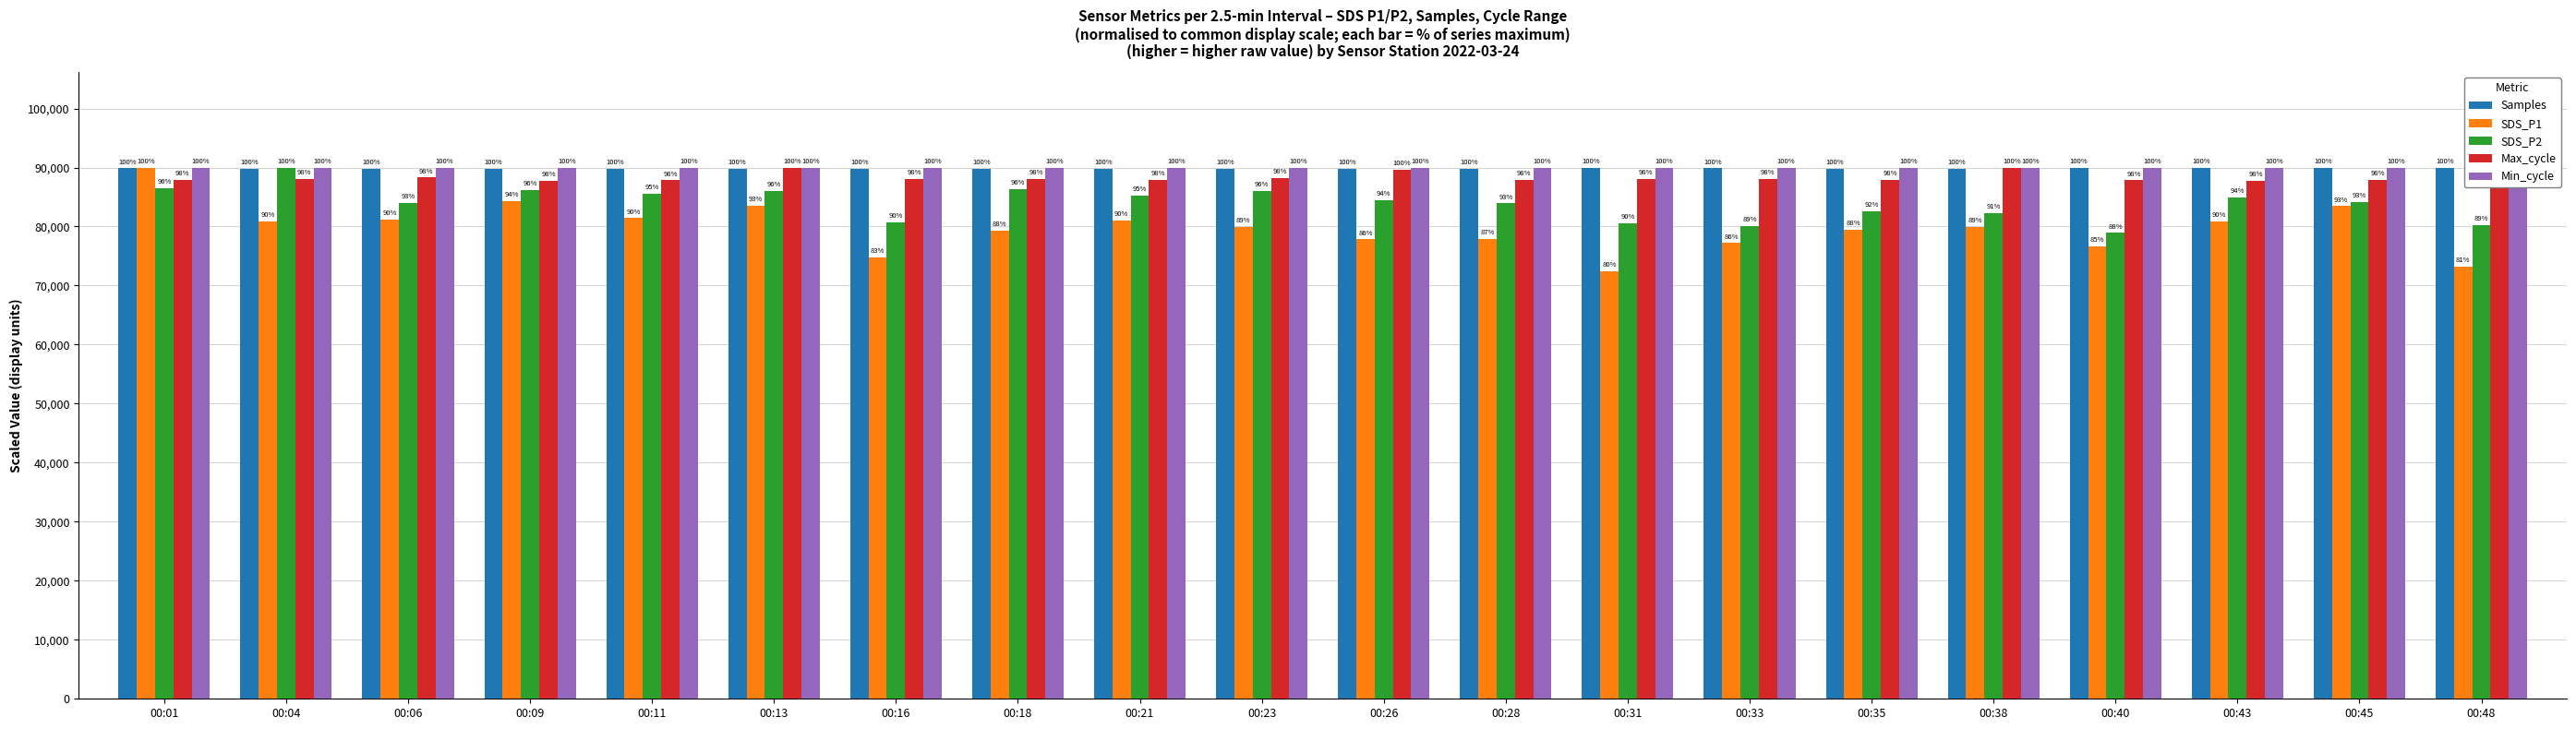

The value of Max_cycle at 00:38 is 90000.0. True or false?

True